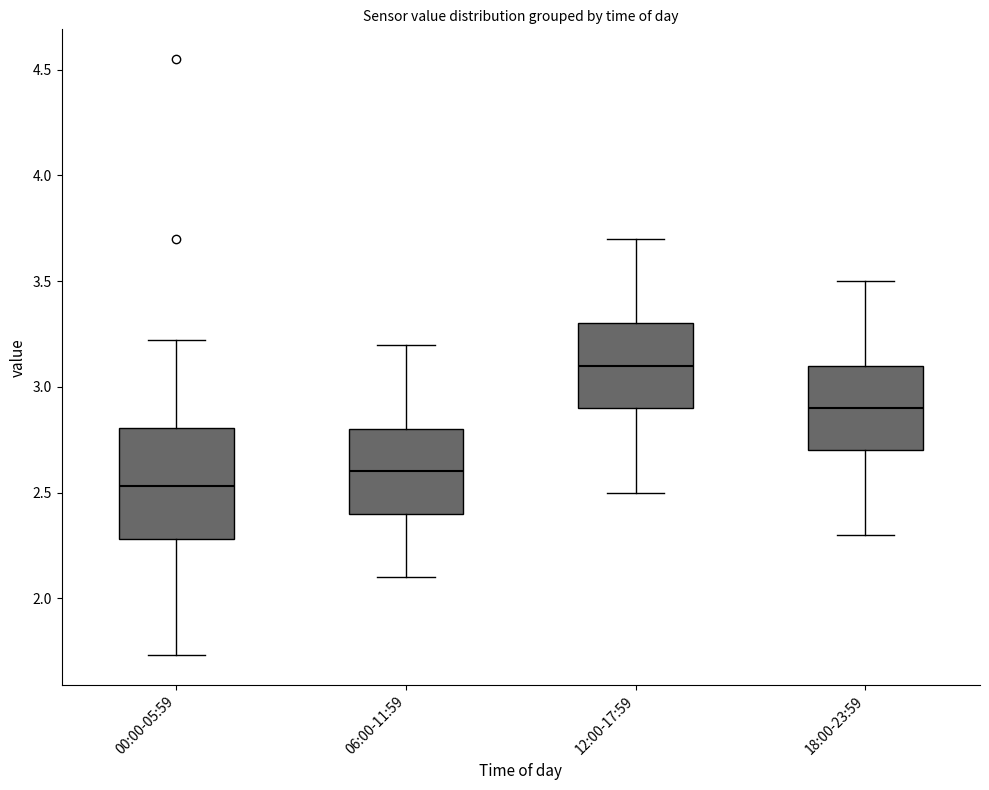

Comparing the boxes themselves (not the whiskers), which one is the tallest?

00:00-05:59